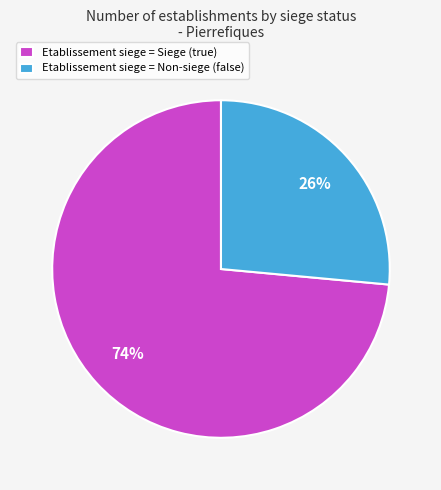

How many slices are in this pie chart?

2